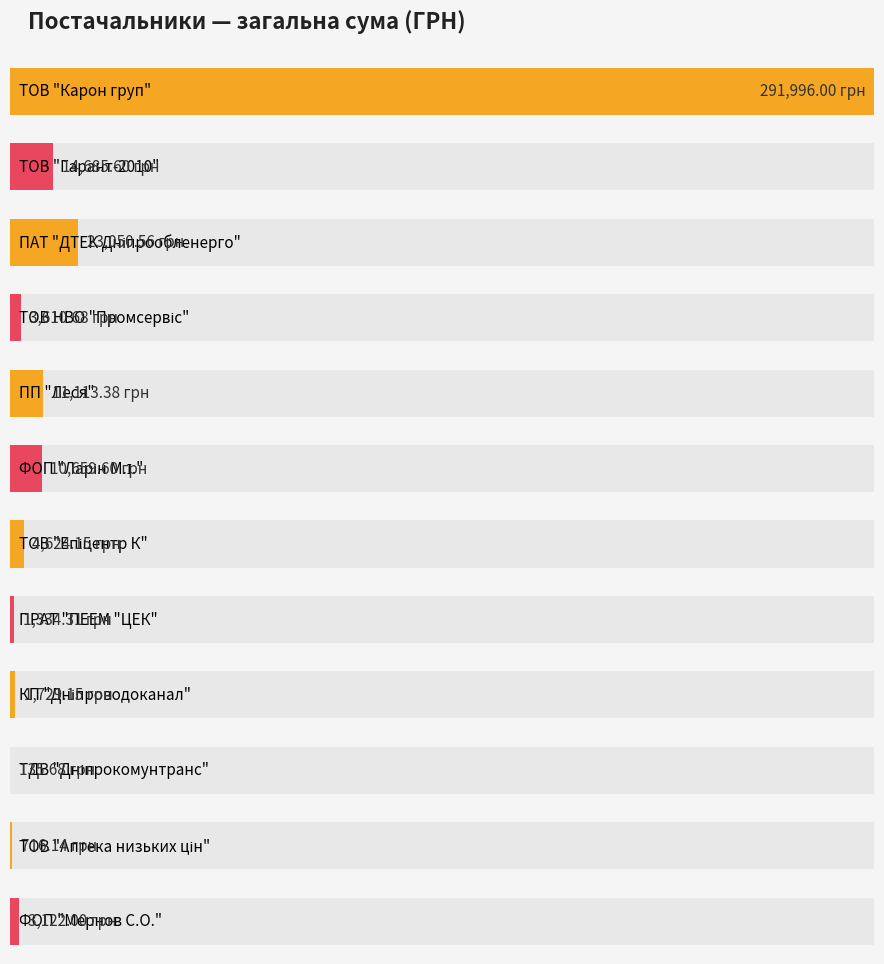

What is the smallest value displayed?

135.7